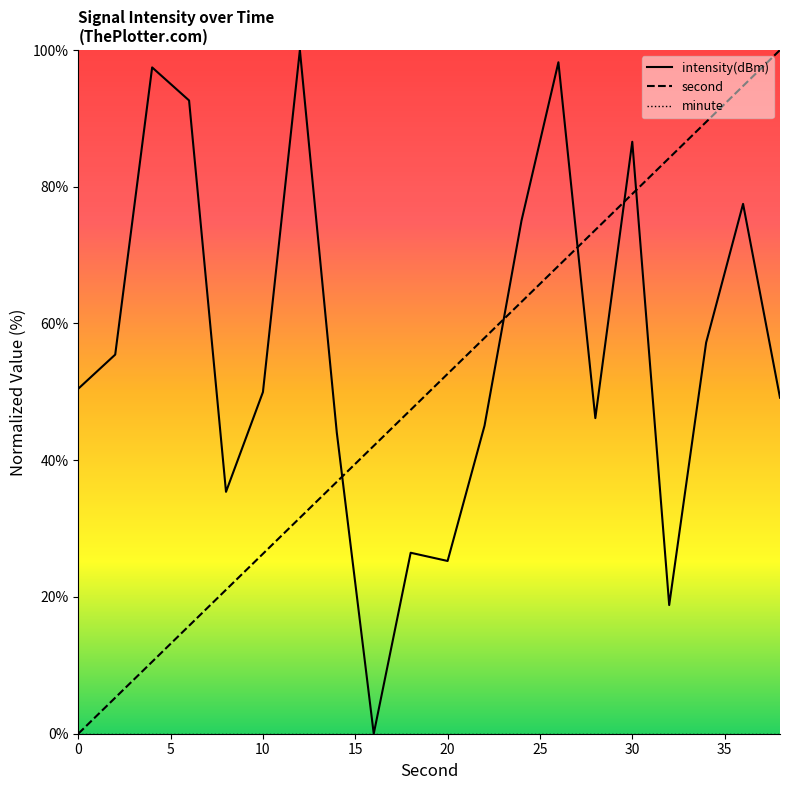

True or false: intensity(dBm) and minute cross at least once.

False